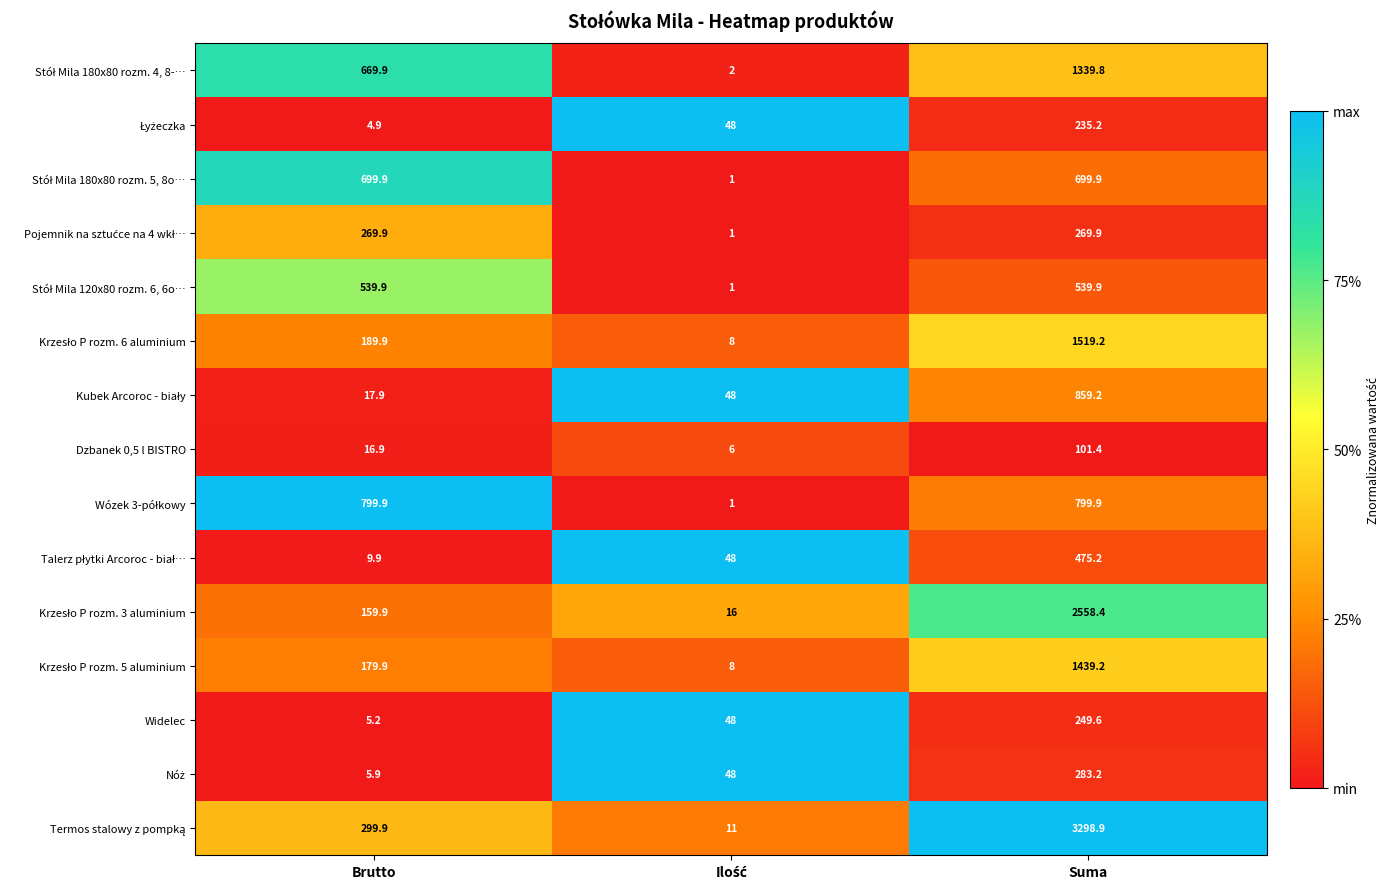

Where is Dzbanek 0,5 l BISTRO nearest to the value 53?

Brutto